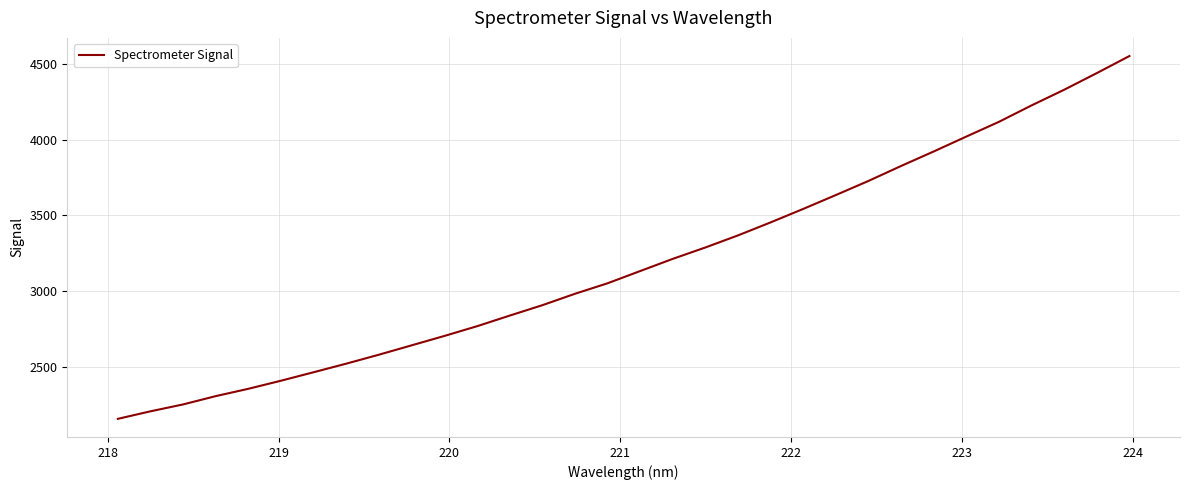

Reading right to left, extract all data points from this chart.

4551.2	4438.7	4329.0	4225.8	4117.5	4020.3	3922.0	3826.4	3727.6	3634.6	3543.1	3454.2	3368.3	3288.7	3213.5	3133.1	3052.3	2983.0	2907.6	2839.0	2768.9	2704.8	2643.0	2581.4	2522.3	2465.7	2409.7	2356.2	2307.9	2253.1	2207.5	2157.9